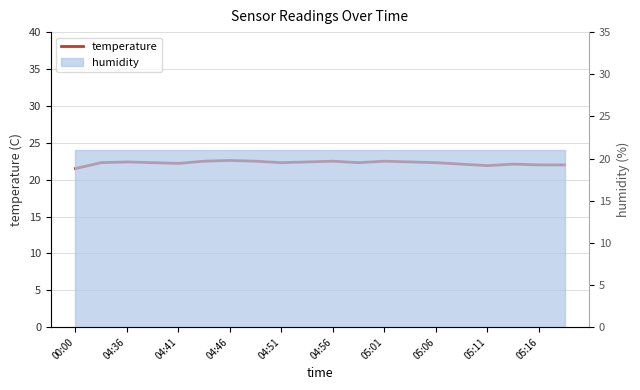

The chart shows a value of 8.0 at 05:01. True or false?

False